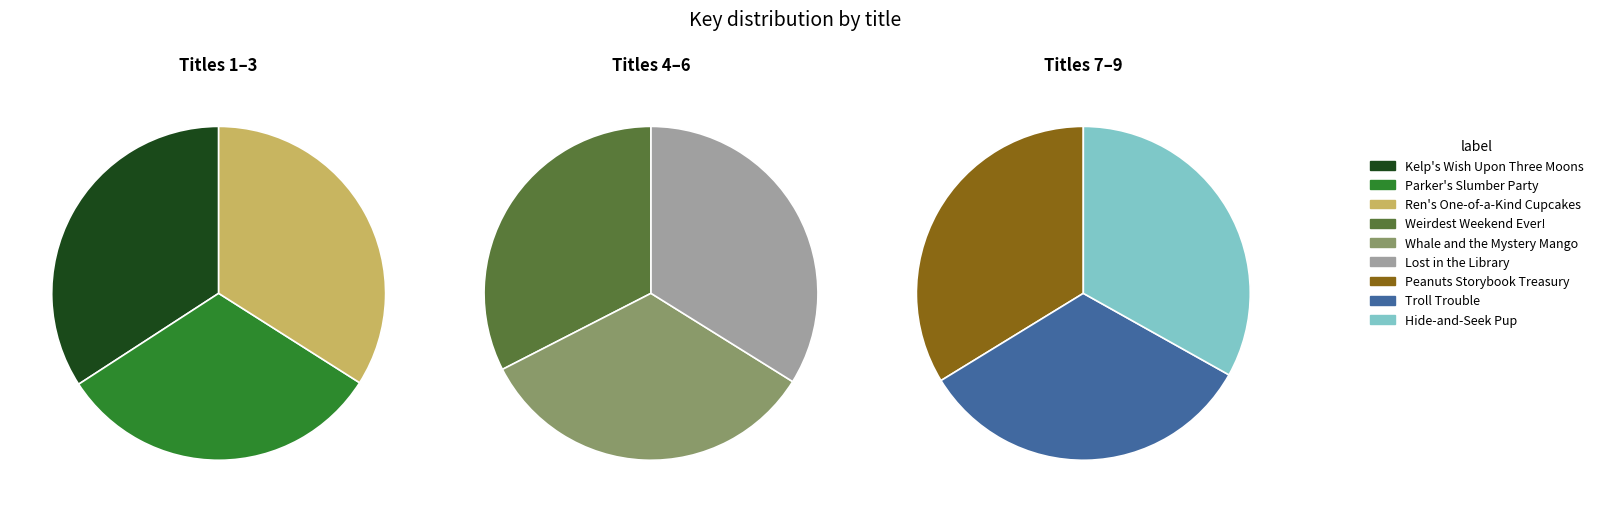

Which slice is the smallest?

Parker's Slumber Party